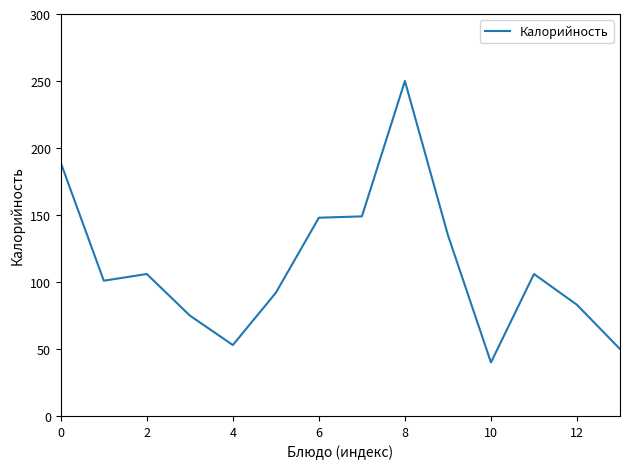

What is the average value?

113